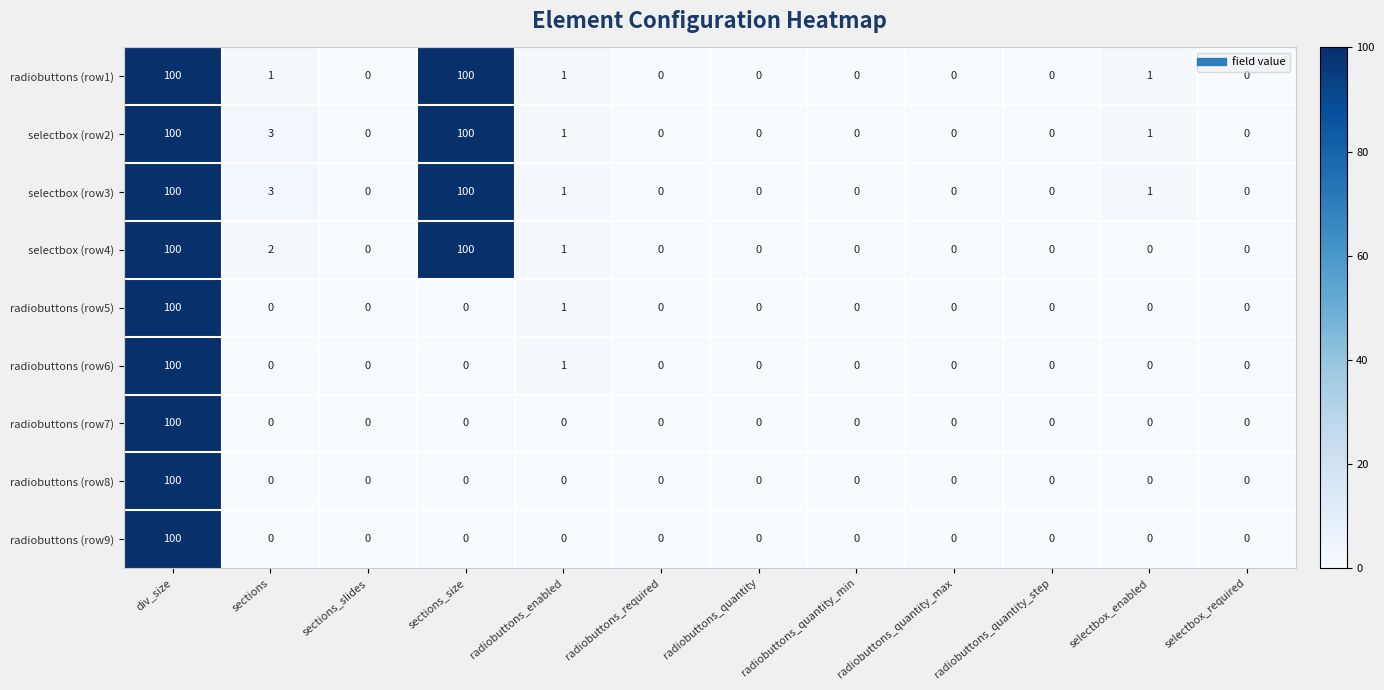

Count the number of categories in the chart.

12